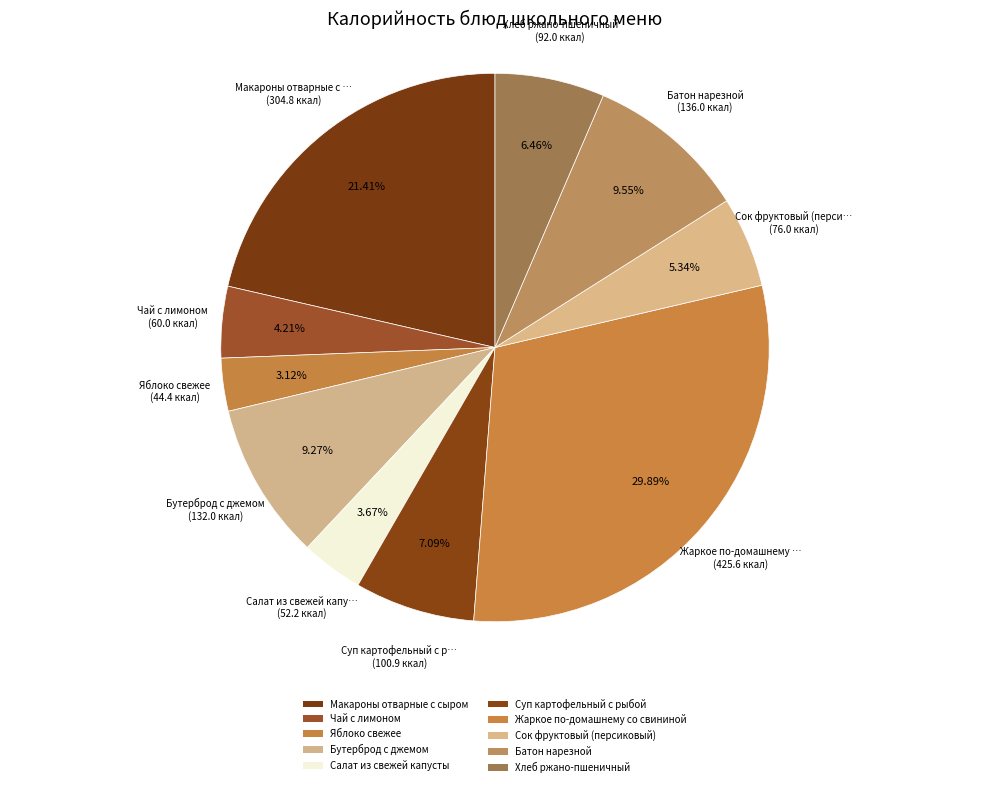

Combined, what portion of the pie is Батон нарезной and Сок фруктовый (персиковый)?

14.9%